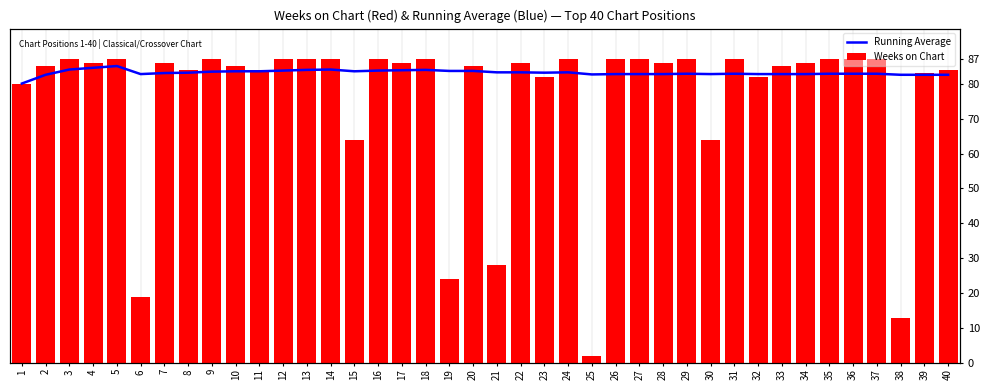

Where does the Weeks on Chart series first go above 86?

3